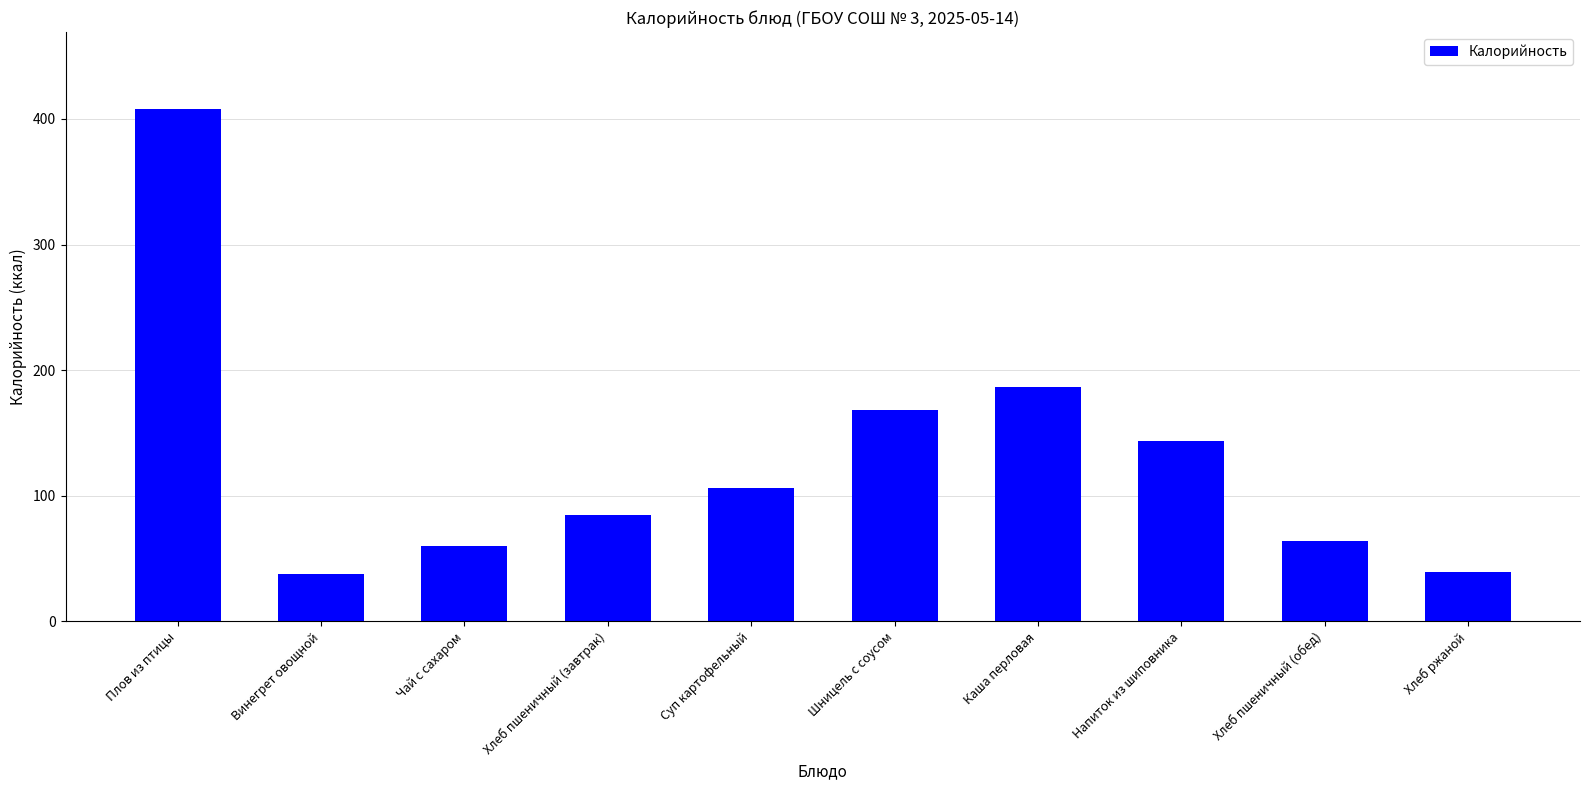

How many bars are there in total?

10